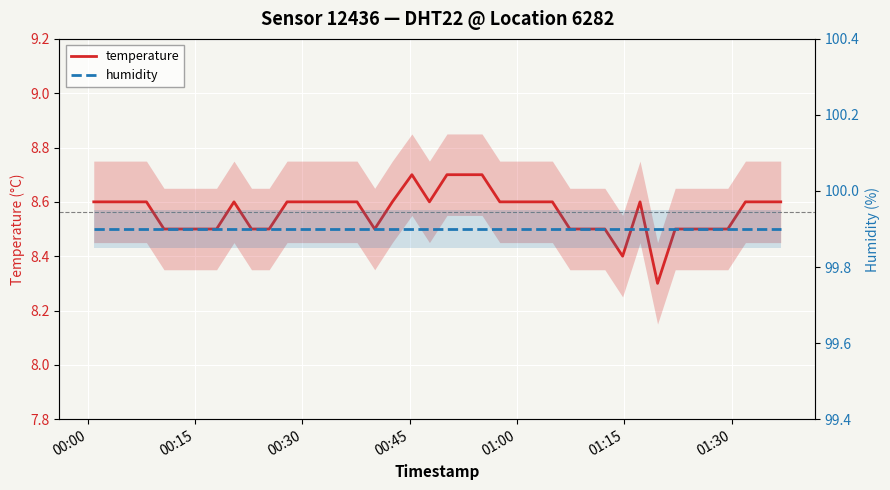

How many interior local peaks does the temperature series have?

3